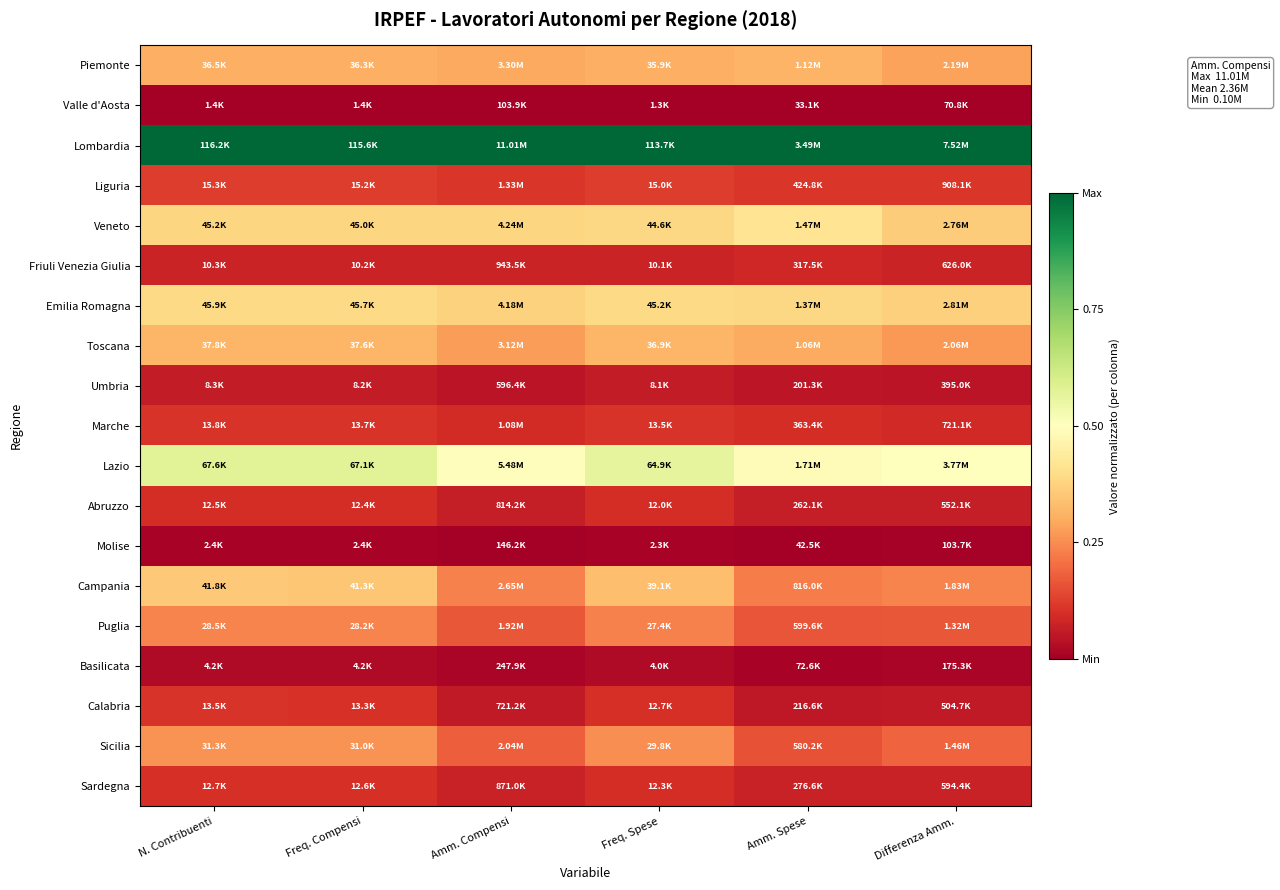

What is the maximum value shown in the chart?

1.0